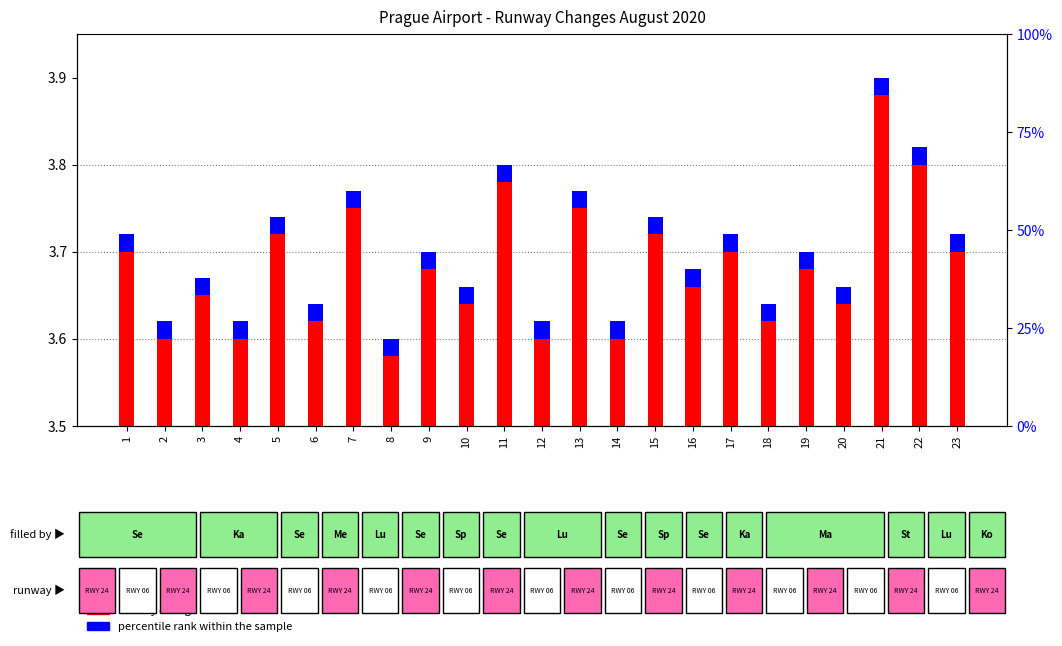

The value of runway change count at 17 is 0.3. True or false?

False